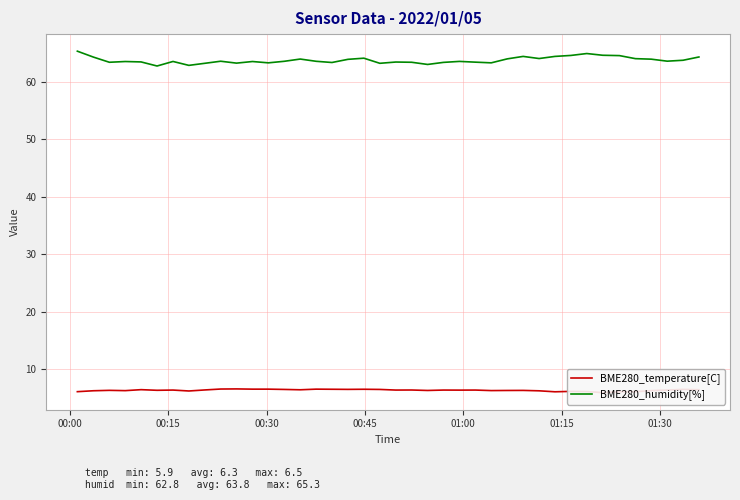

True or false: BME280_humidity[%] and BME280_temperature[C] intersect in this chart.

False